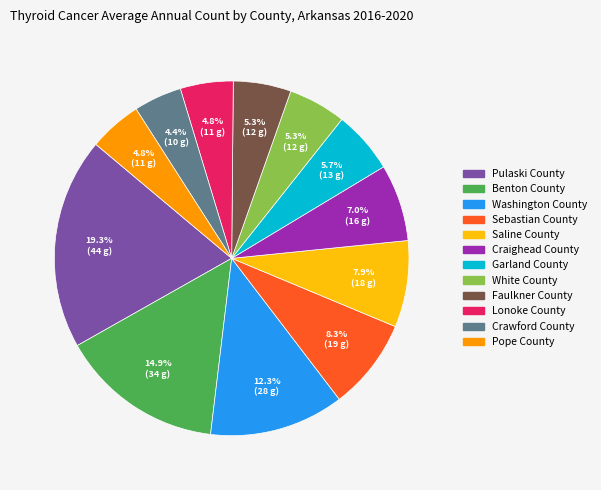

To the nearest percent, what percentage of the pie is Craighead County?

7%